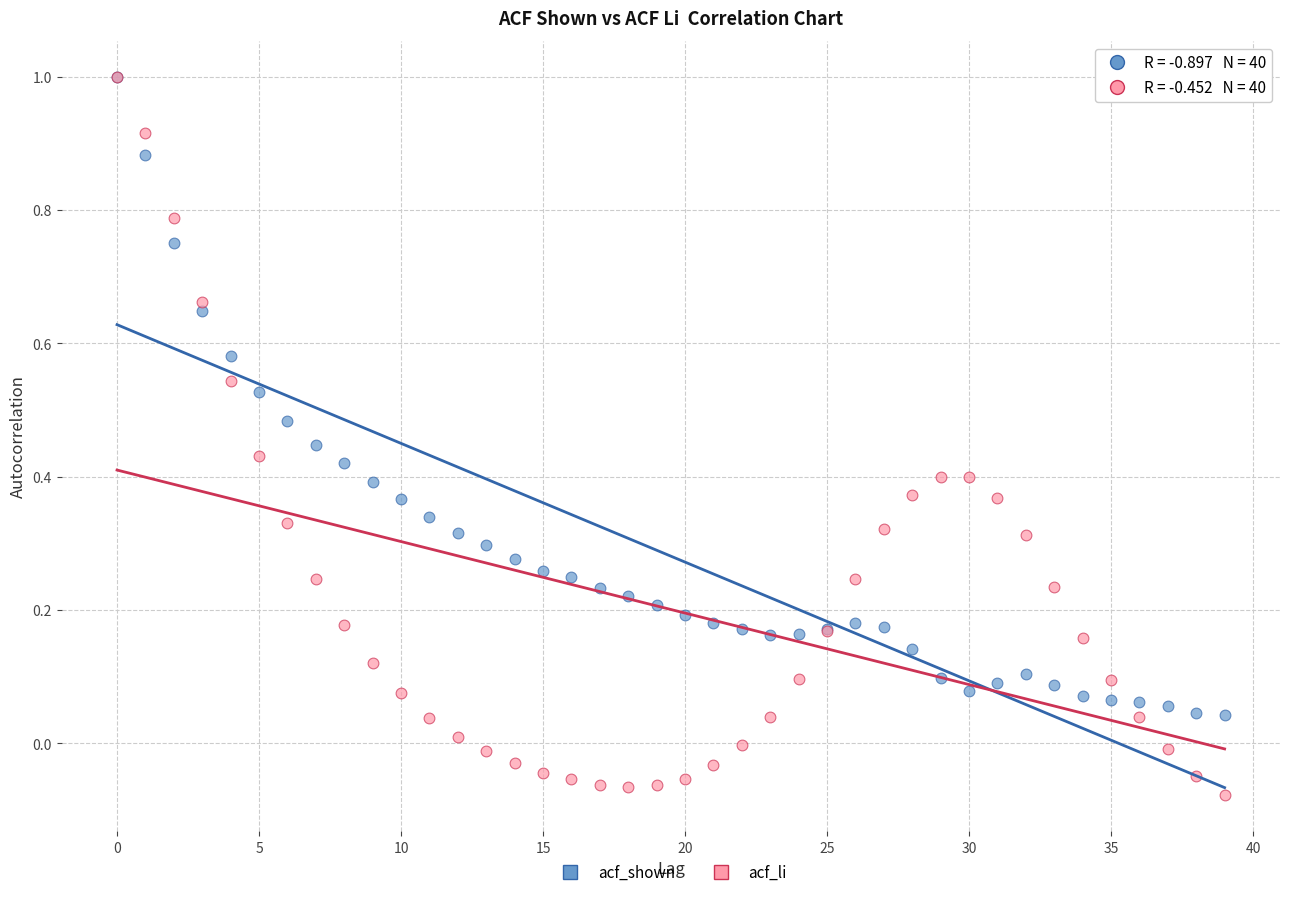

What are all the series names shown in the legend?

acf_shown, acf_li